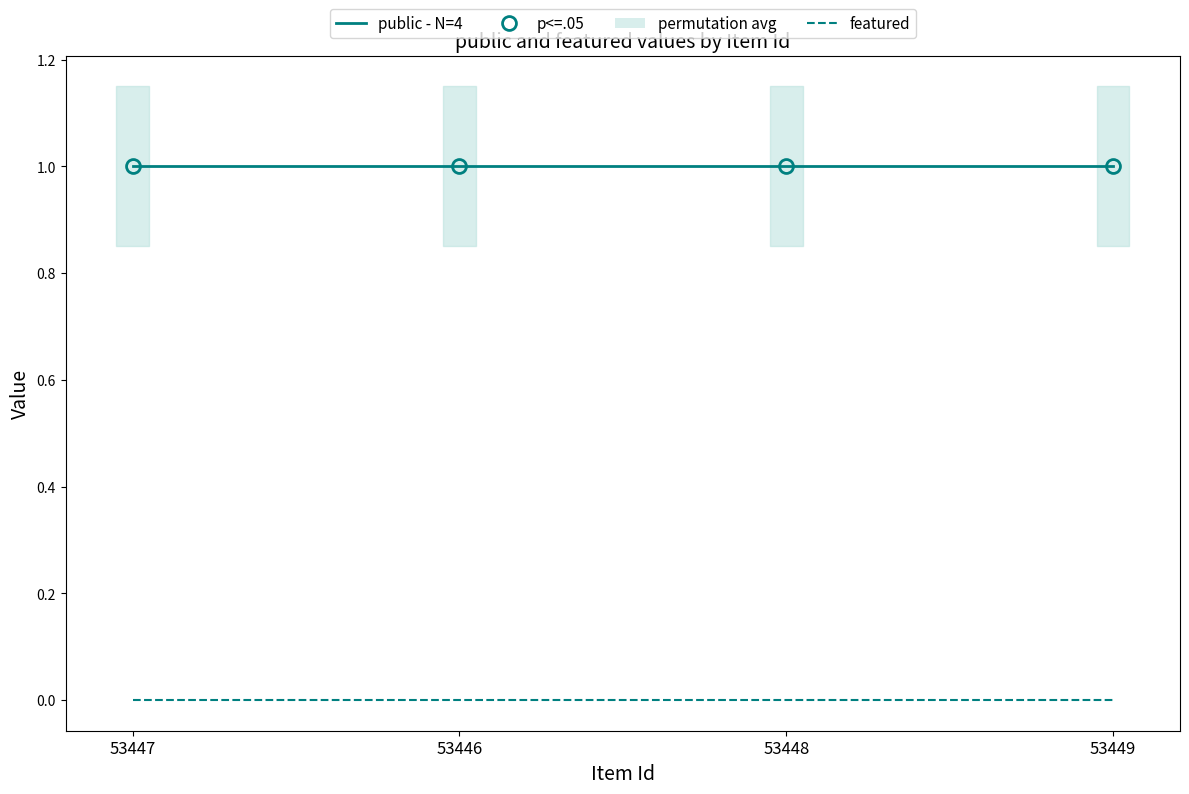

True or false: public - N=4 and featured cross at least once.

False